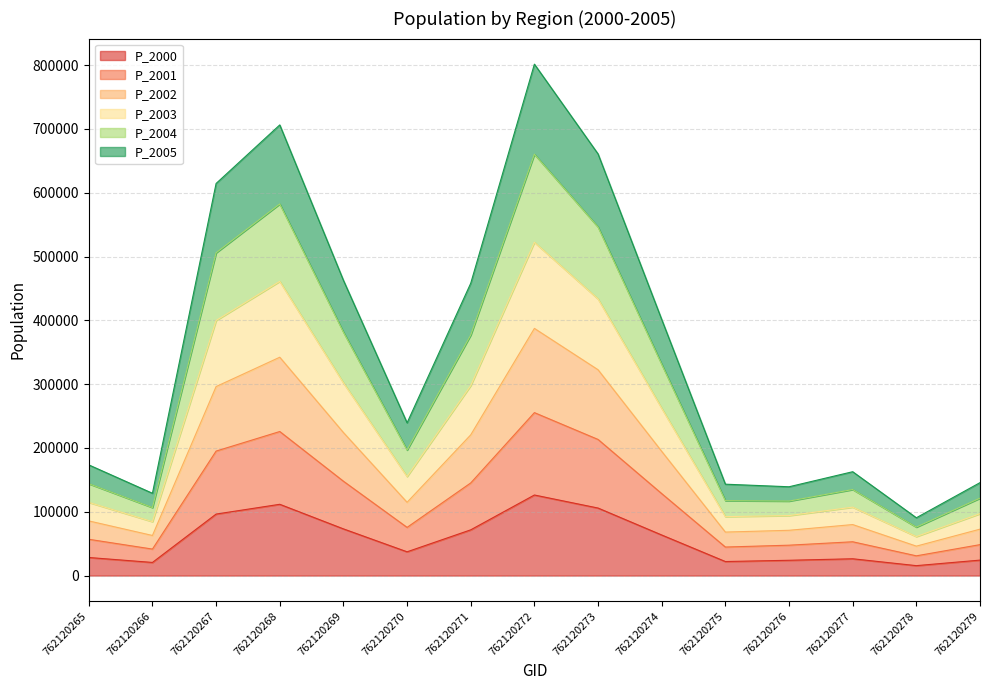

What is the difference between the highest and lowest values at 762120273?

554965.7